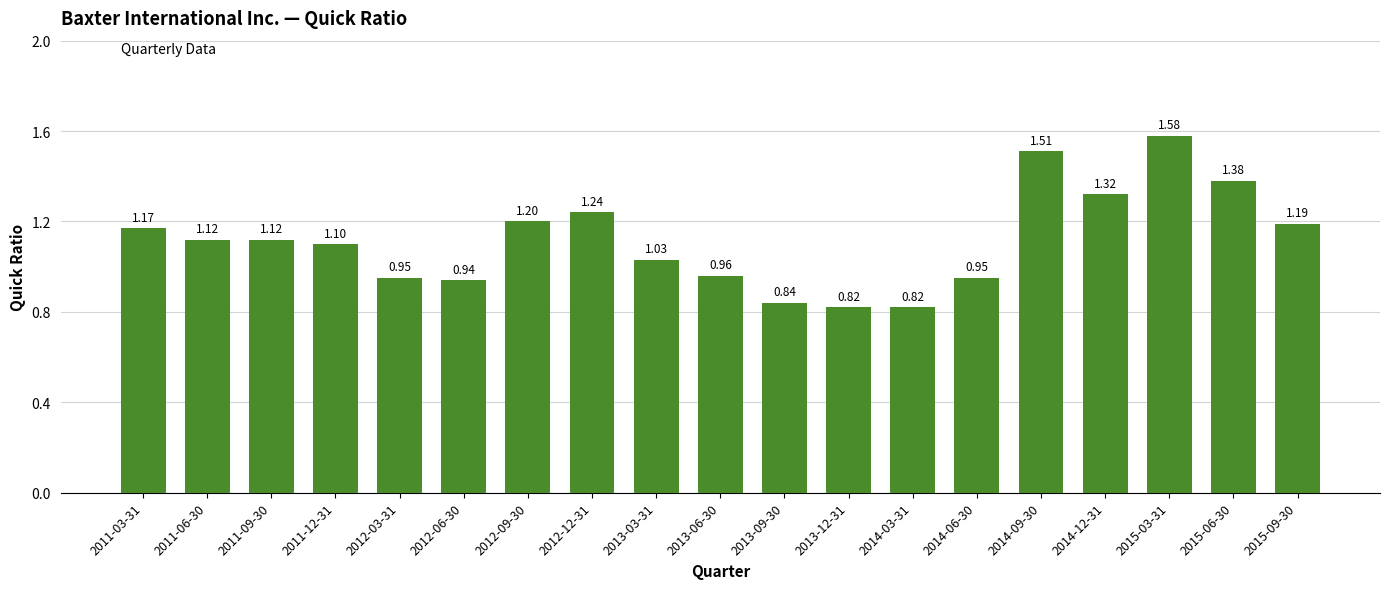

What is the sum of all values?

21.2